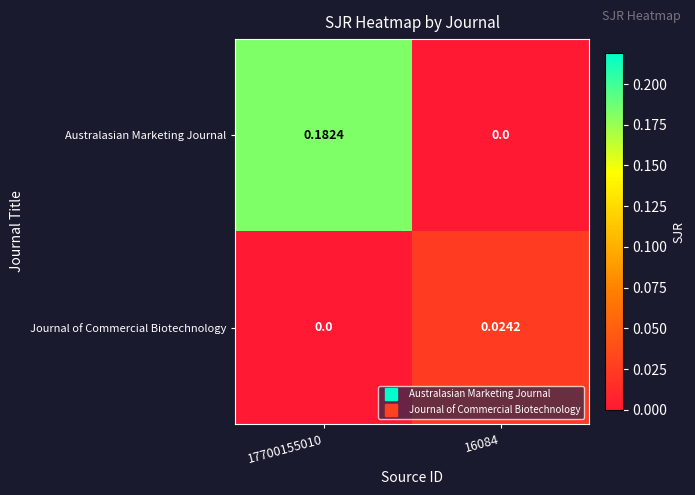

Which series changed the most between 17700155010 and 16084?

Australasian Marketing Journal